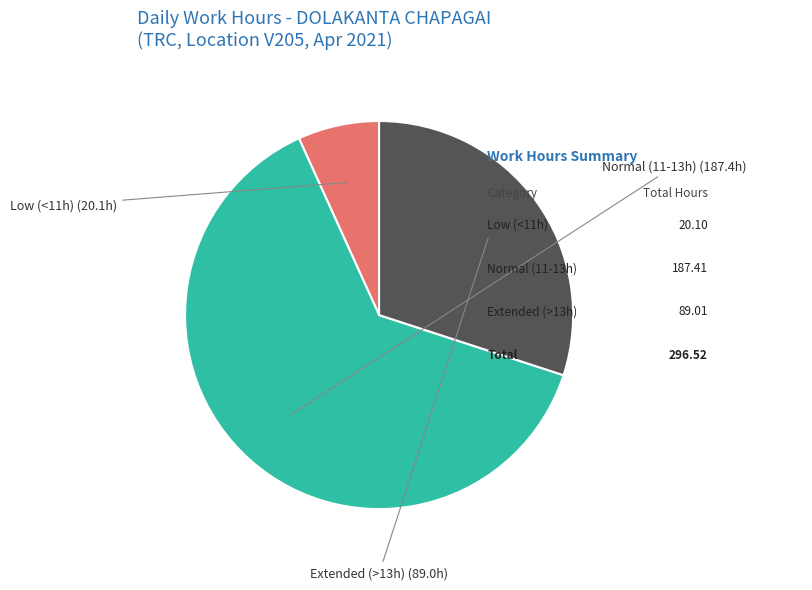

Is there any slice that represents more than half of the pie?

Yes